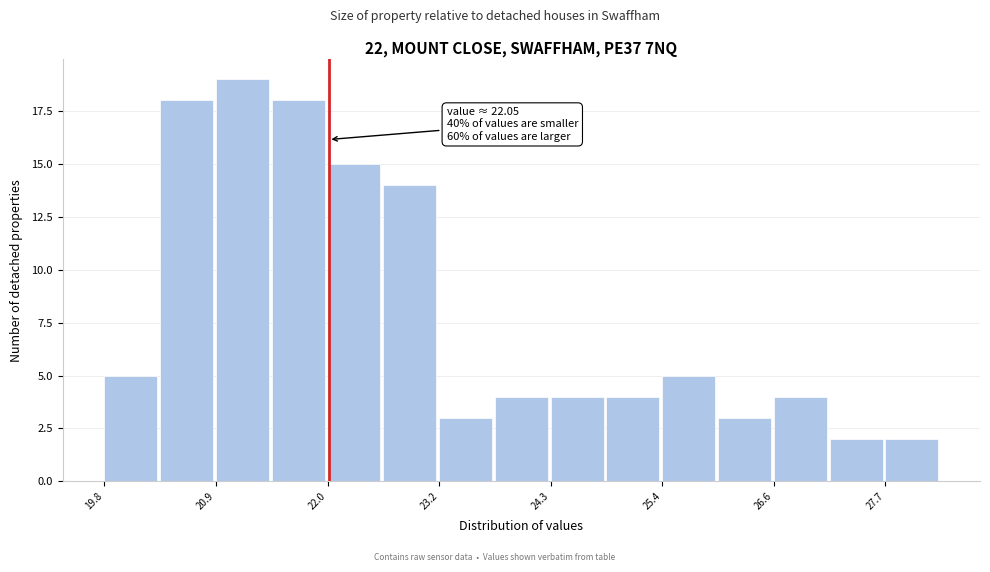

Read against the x-axis, roughly where is the centre of the tallest bar?

21.2